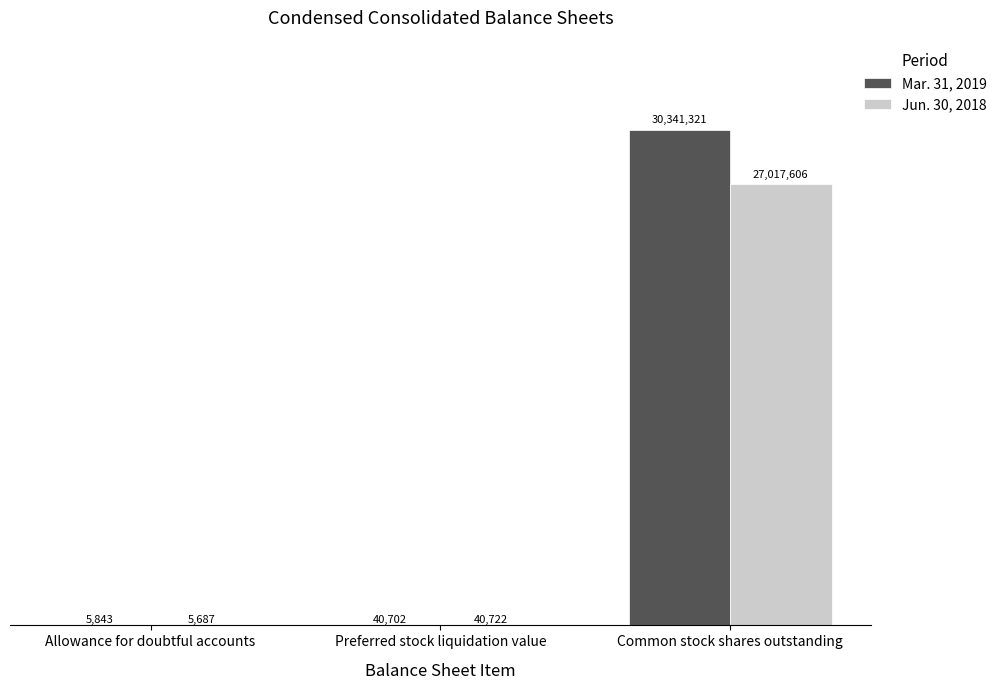

Does the chart contain stacked bars?

No